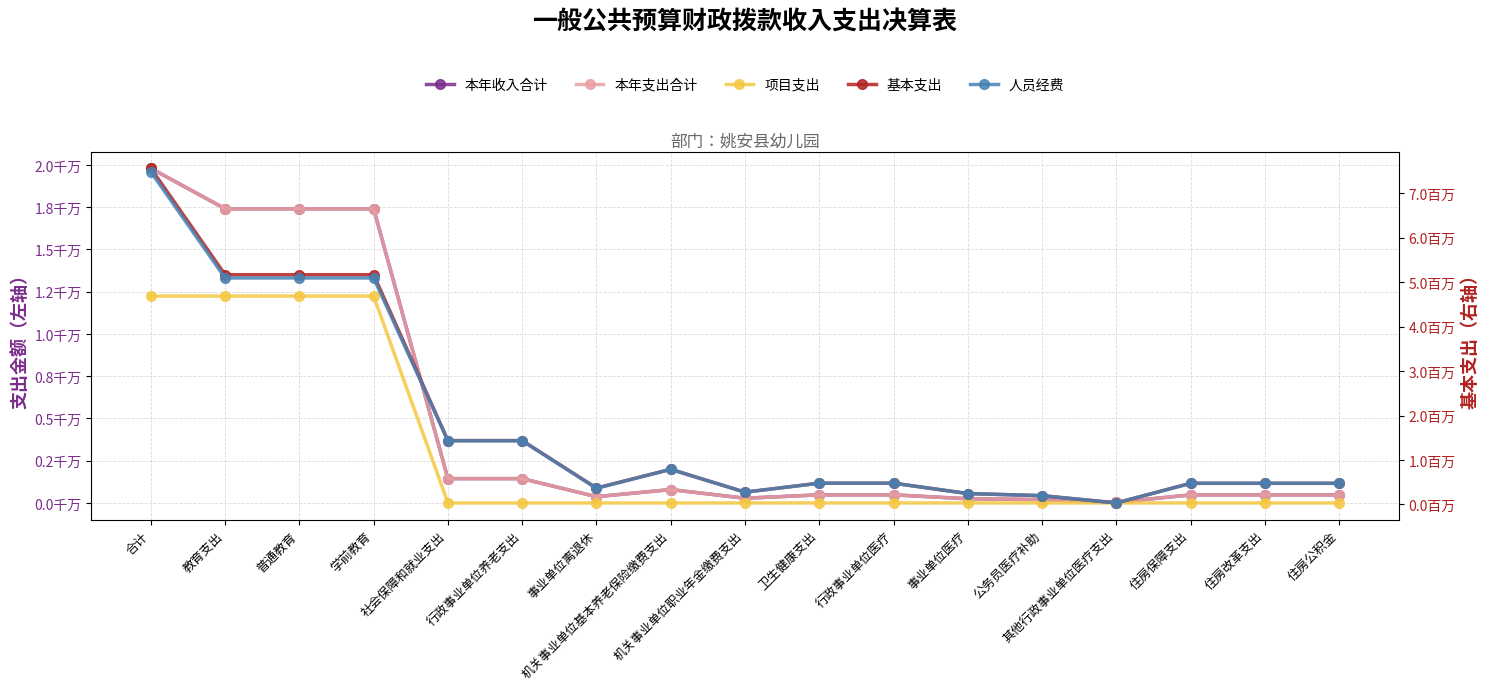

How many times do 人员经费 and 项目支出 cross each other?

1